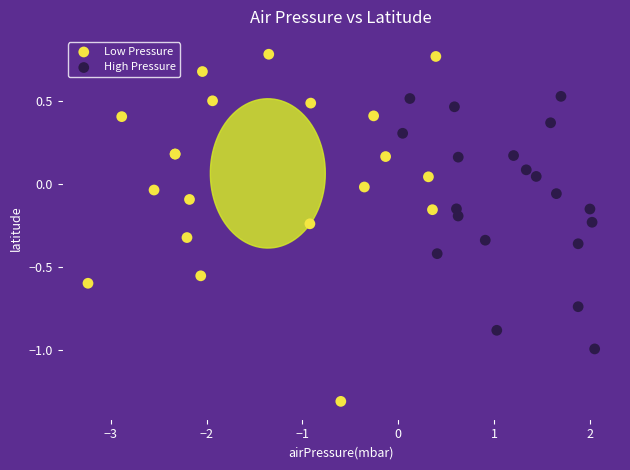

Which series reaches the maximum Y coordinate?

Low Pressure